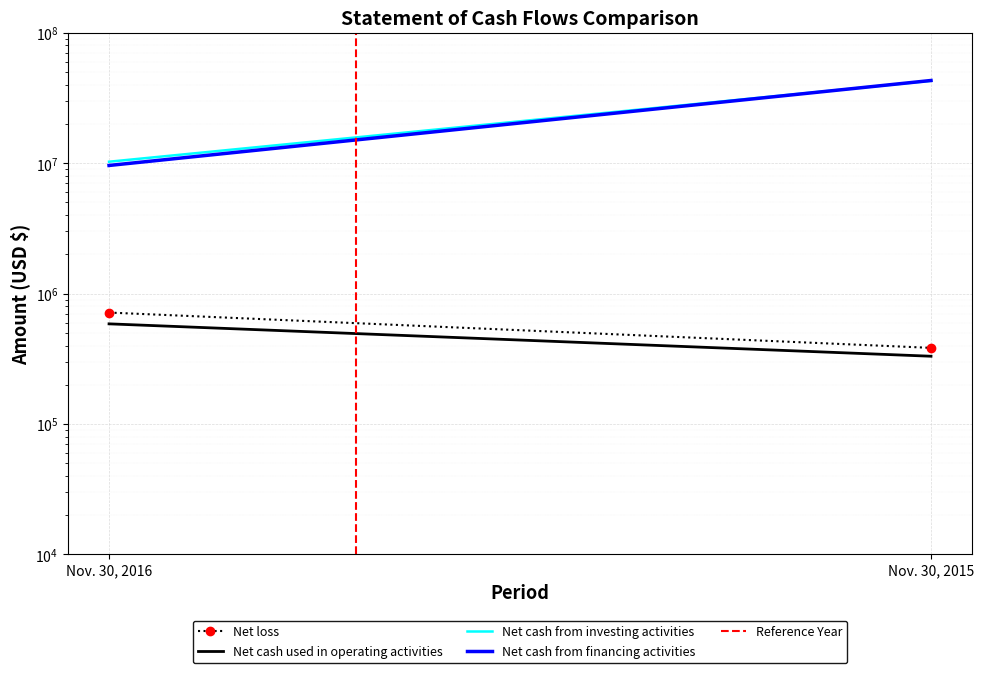

What is the approximate value of Net loss at Nov. 30, 2015, to the nearest 10?

383960